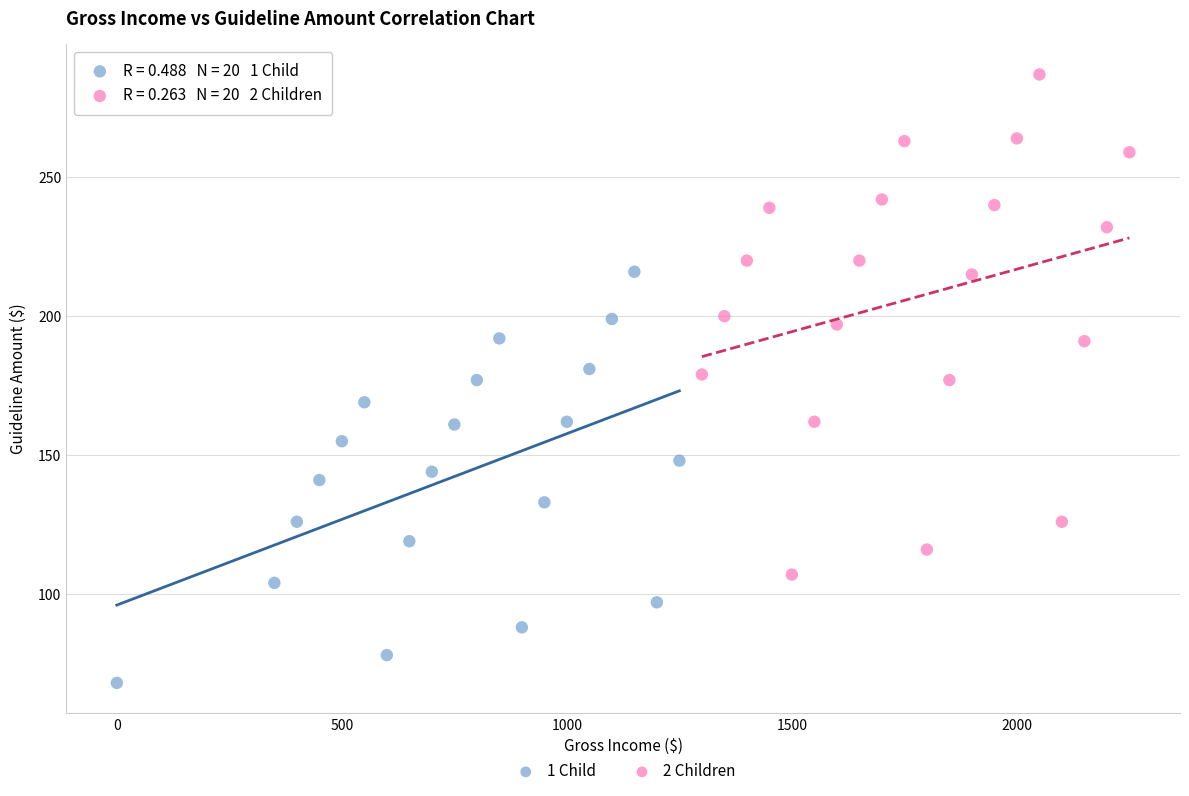

What are all the series names shown in the legend?

1 Child, 2 Children